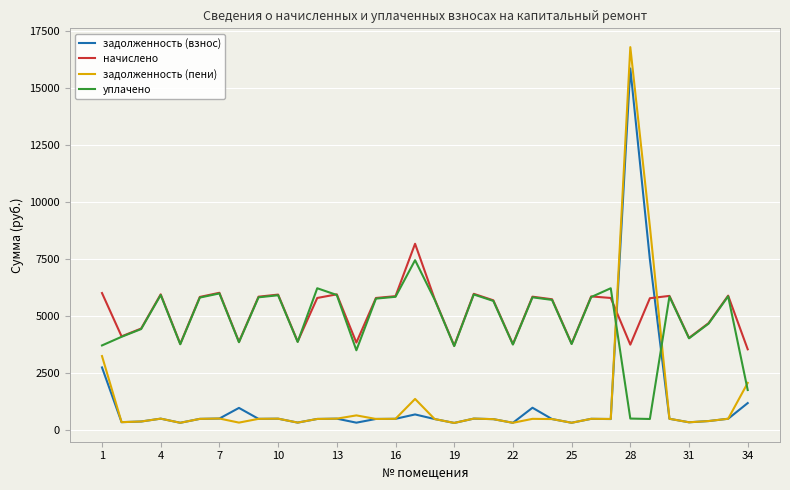

What are all the series names shown in the legend?

задолженность (взнос), начислено, задолженность (пени), уплачено